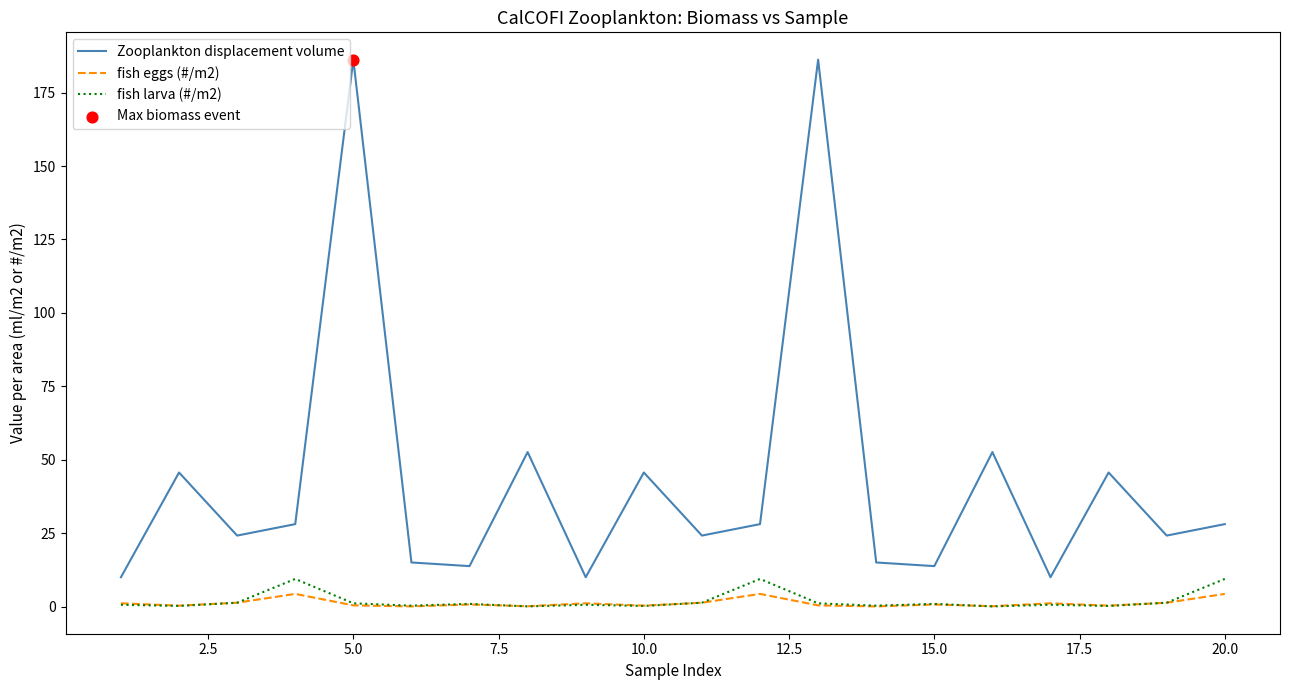

Which series has the widest spread of values?

Zooplankton displacement volume